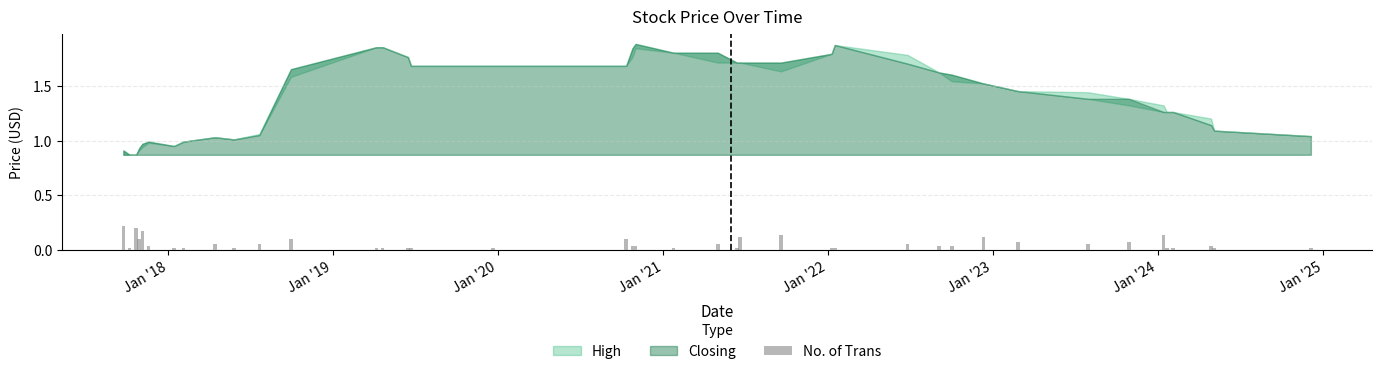

What is the label of the 10th bar from the right?

2022-12-11